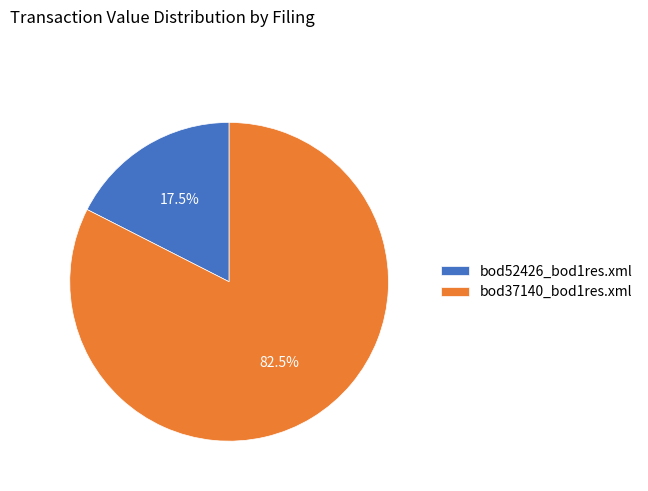

How many slices are in this pie chart?

2